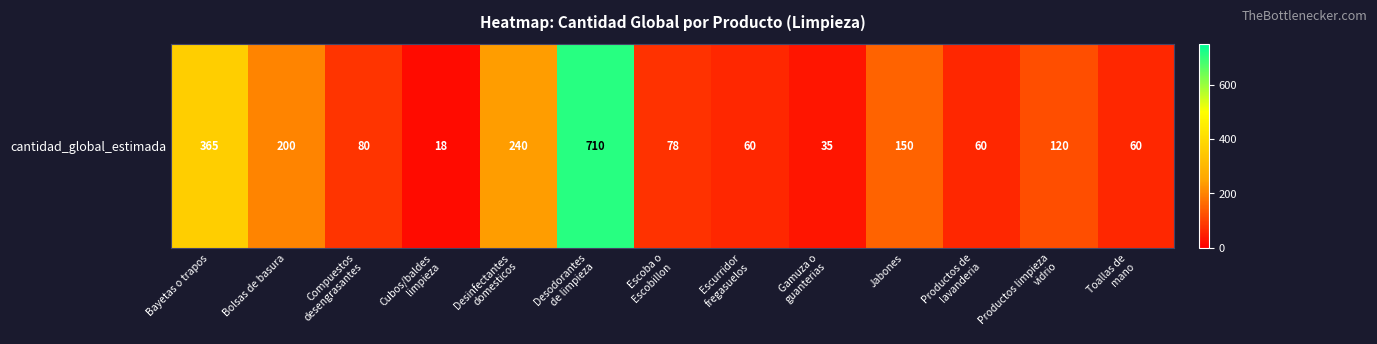

List the labels in order of value, largest first.

Desodorantes
de limpieza, Bayetas o trapos, Desinfectantes
domesticos, Bolsas de basura, Jabones, Productos limpieza
vidrio, Compuestos
desengrasantes, Escoba o
Escobillon, Escurridor
fregasuelos, Productos de
lavanderia, Toallas de
mano, Gamuza o
guanterias, Cubos/baldes
limpieza